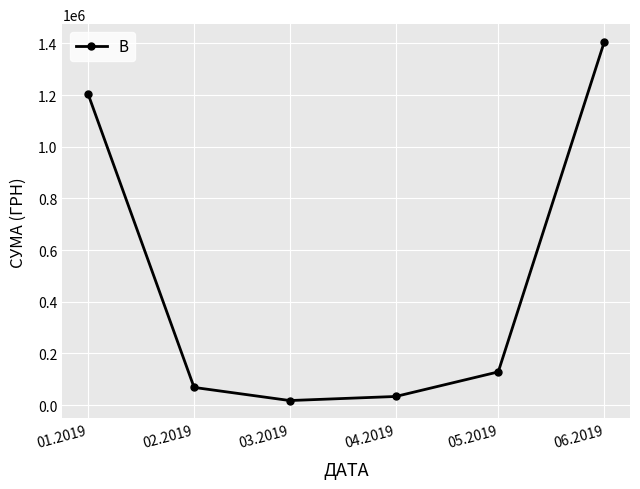

Which category has the highest value across all series?

06.2019